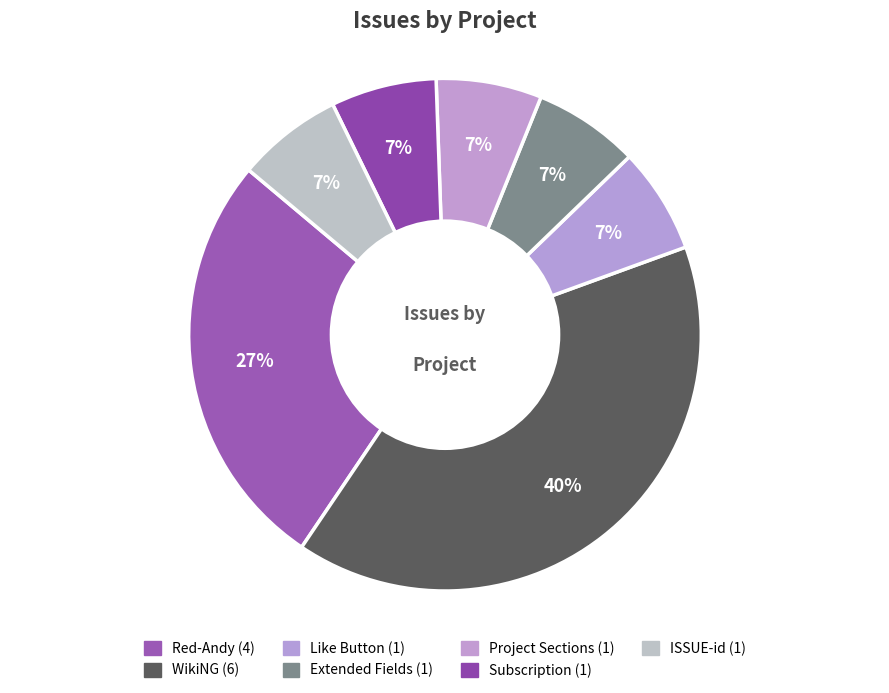

Which category has the smallest portion of the pie?

Like Button